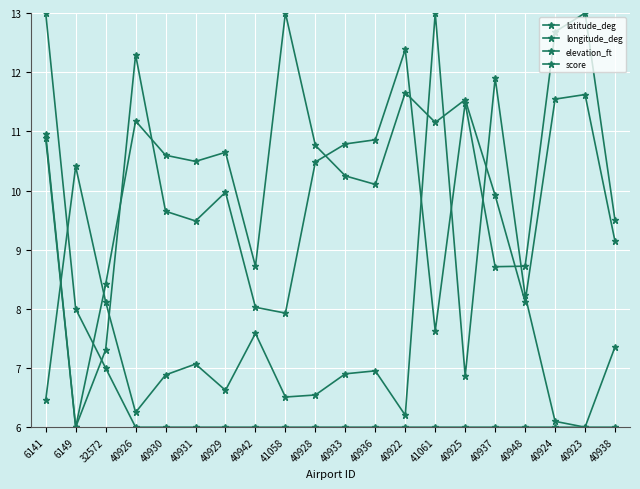

Does the chart have visible grid lines?

Yes